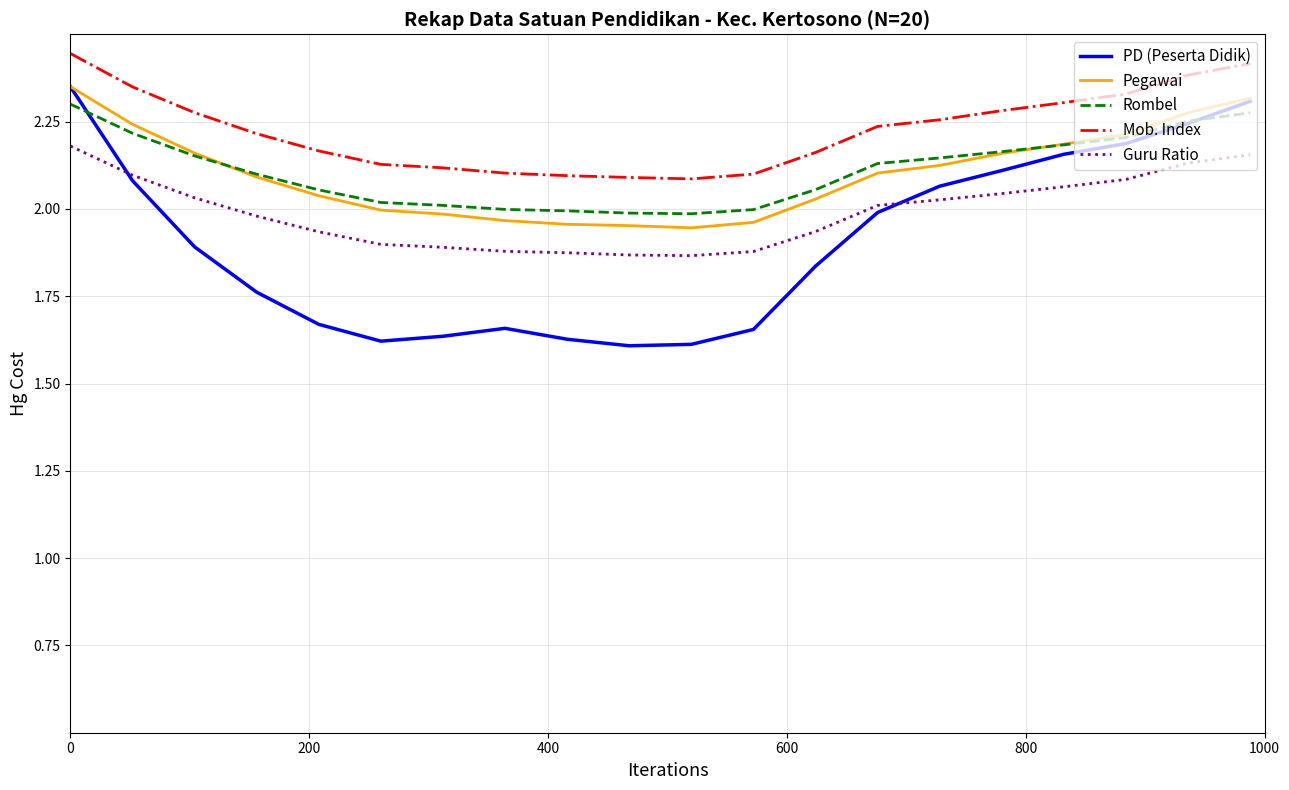

How many interior local valleys does the PD (Peserta Didik) series have?

2